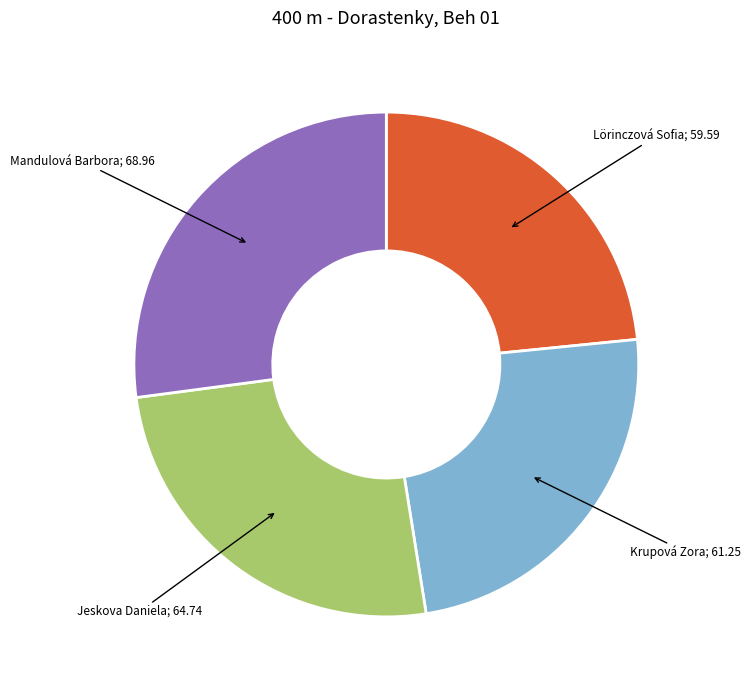

Is there any slice that represents more than half of the pie?

No